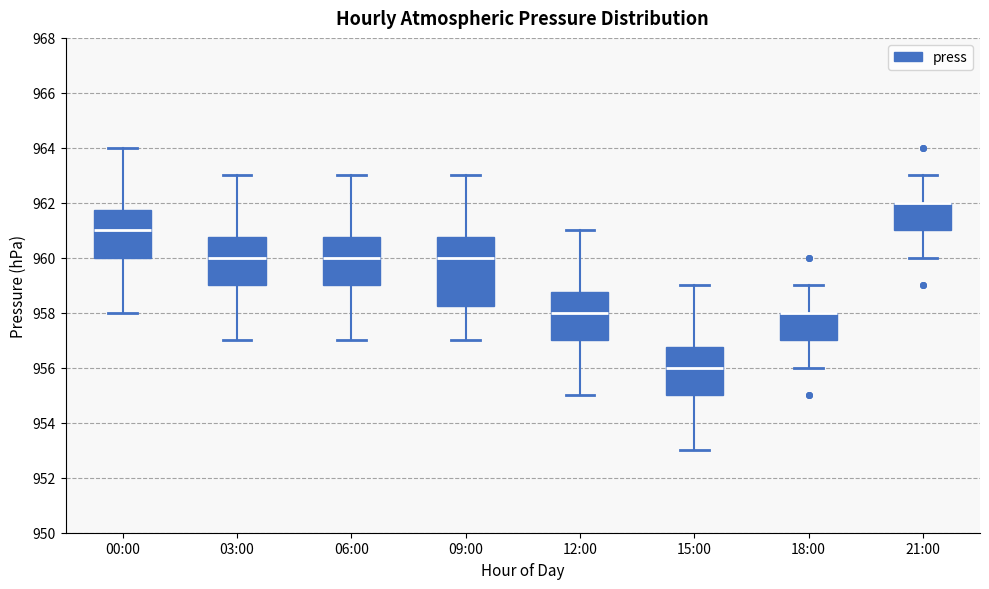

Reading left to right, transcribe this box plot: for each box, give where its median line is, the range the box spans, and where its two whiskers end, as read against the y-axis. The values are not printed on the chart, so give them approximately, as read against the axis.

00:00: median 961.0, box 960.0 to 961.8, whiskers 958.0 to 964.0
03:00: median 960.0, box 959.0 to 960.8, whiskers 957.0 to 963.0
06:00: median 960.0, box 959.0 to 960.8, whiskers 957.0 to 963.0
09:00: median 960.0, box 958.2 to 960.8, whiskers 957.0 to 963.0
12:00: median 958.0, box 957.0 to 958.8, whiskers 955.0 to 961.0
15:00: median 956.0, box 955.0 to 956.8, whiskers 953.0 to 959.0
18:00: median 958.0 (drawn on the box's upper edge), box 957.0 to 958.0, whiskers 956.0 to 959.0
21:00: median 962.0 (drawn on the box's upper edge), box 961.0 to 962.0, whiskers 960.0 to 963.0